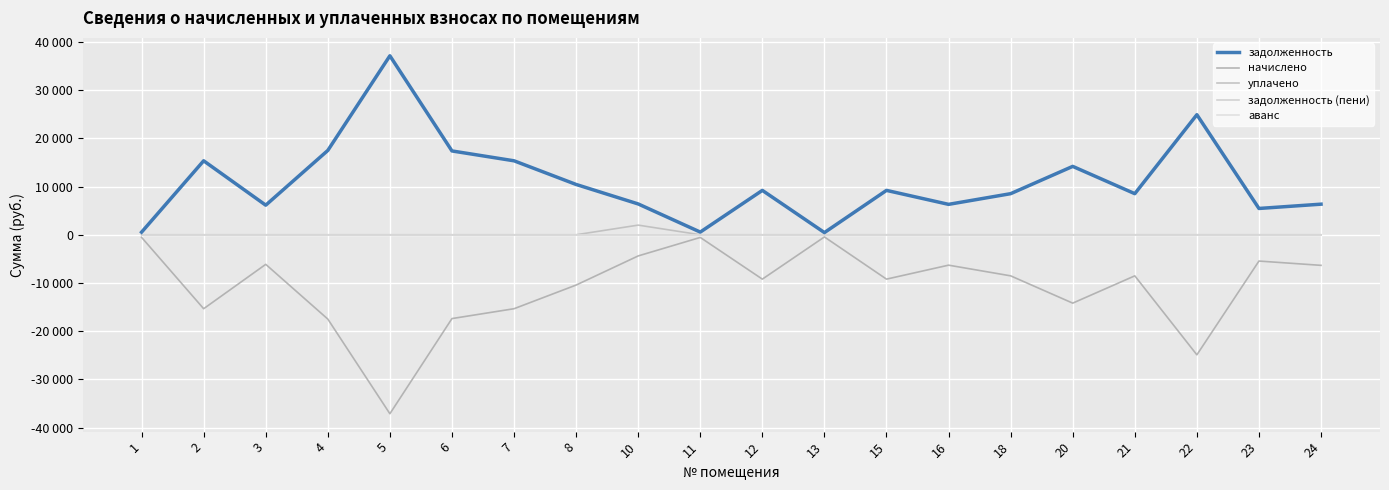

Which has a higher value, 12 or 13?

12